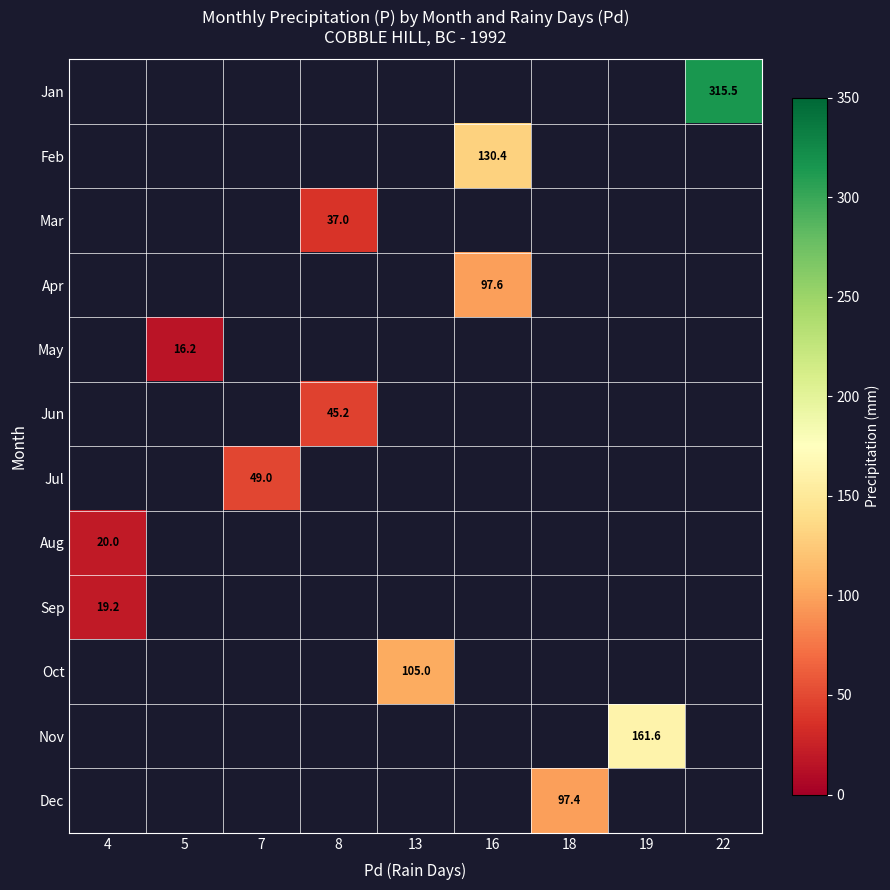

At which category does the chart reach its minimum across all series?

5